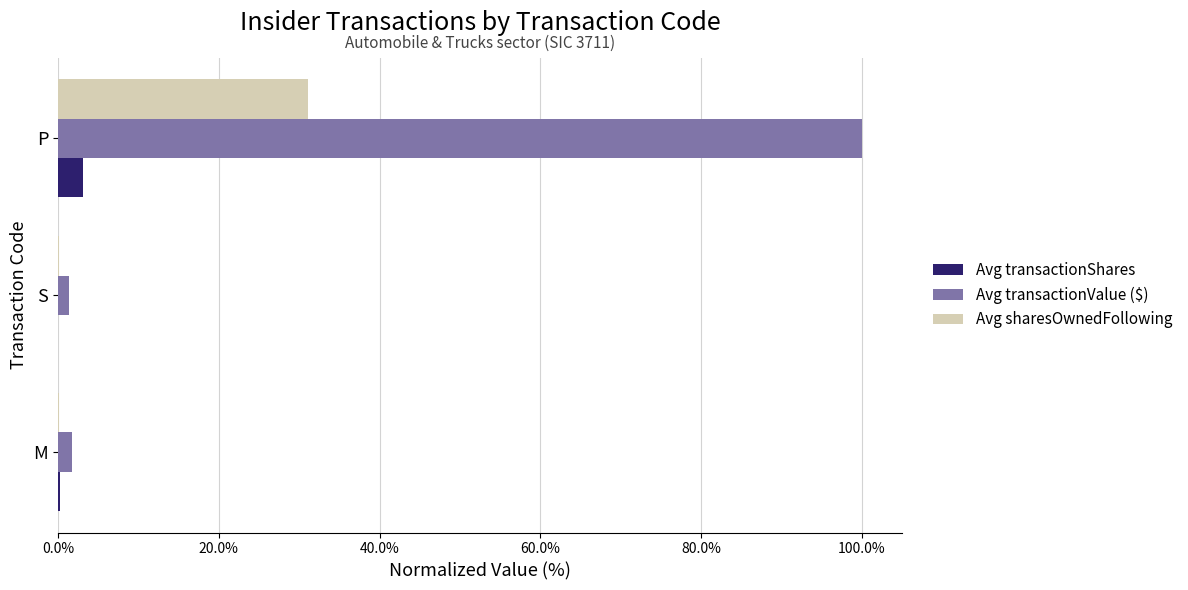

Which category has the highest value across all series?

P